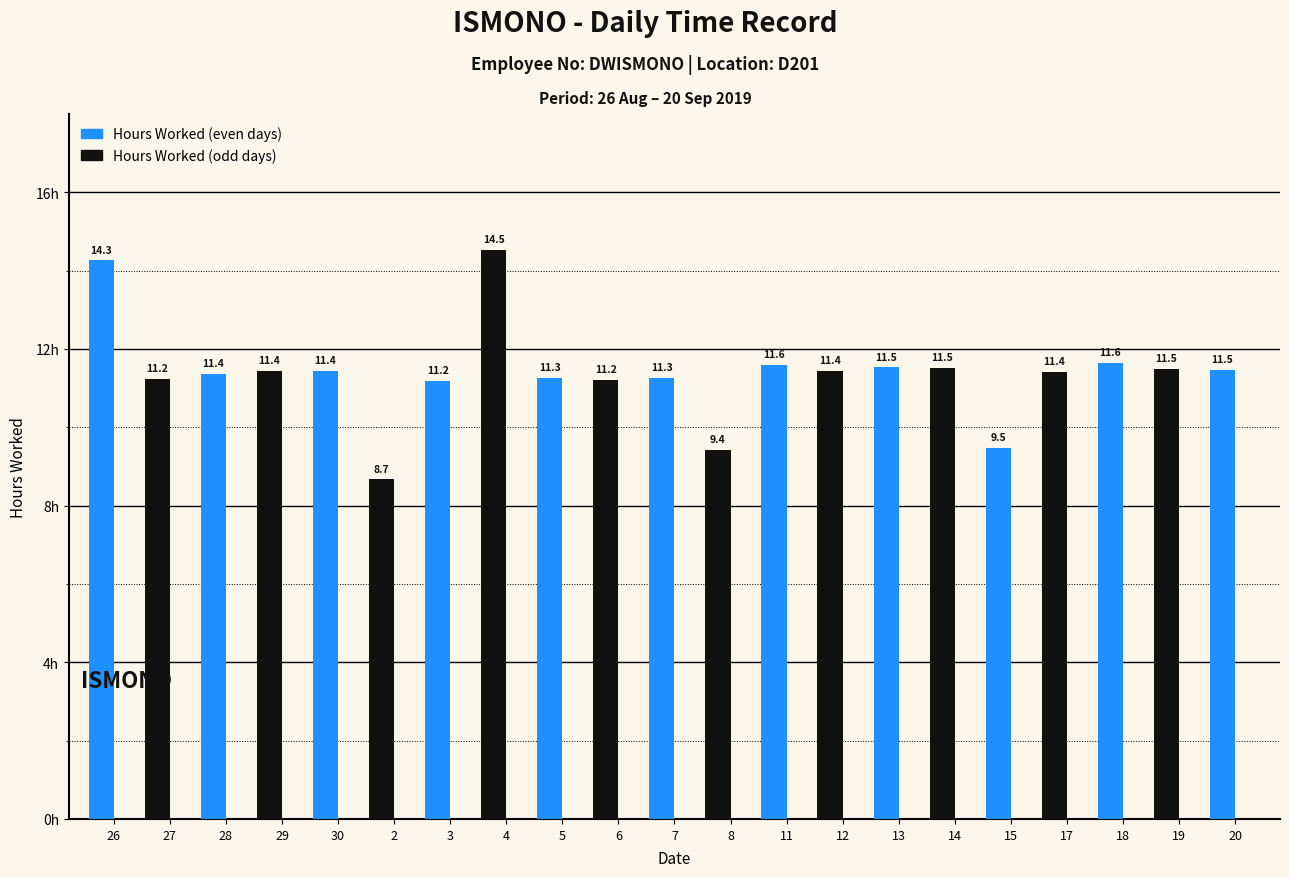

What is the greatest value displayed?

14.5